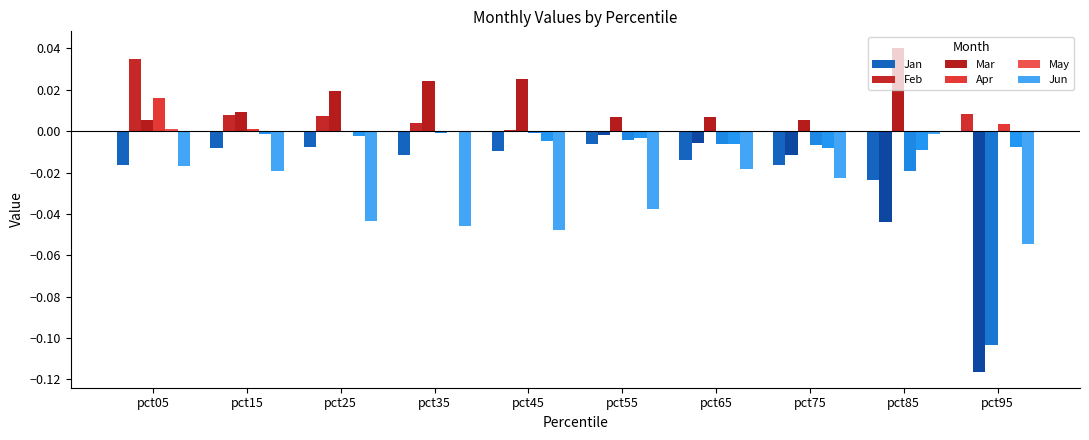

At which category is the sum across all series the highest?

pct05